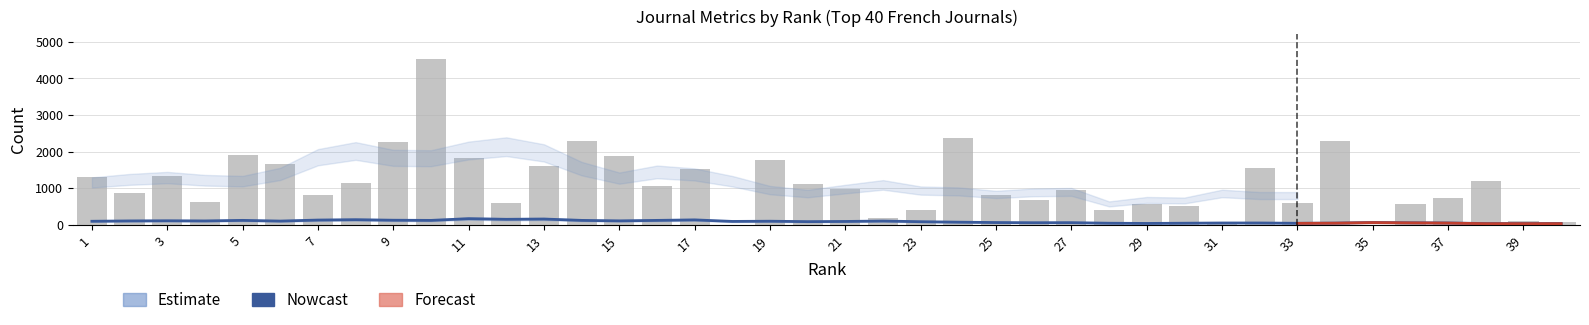

Between 35 and 11, which is larger?

11